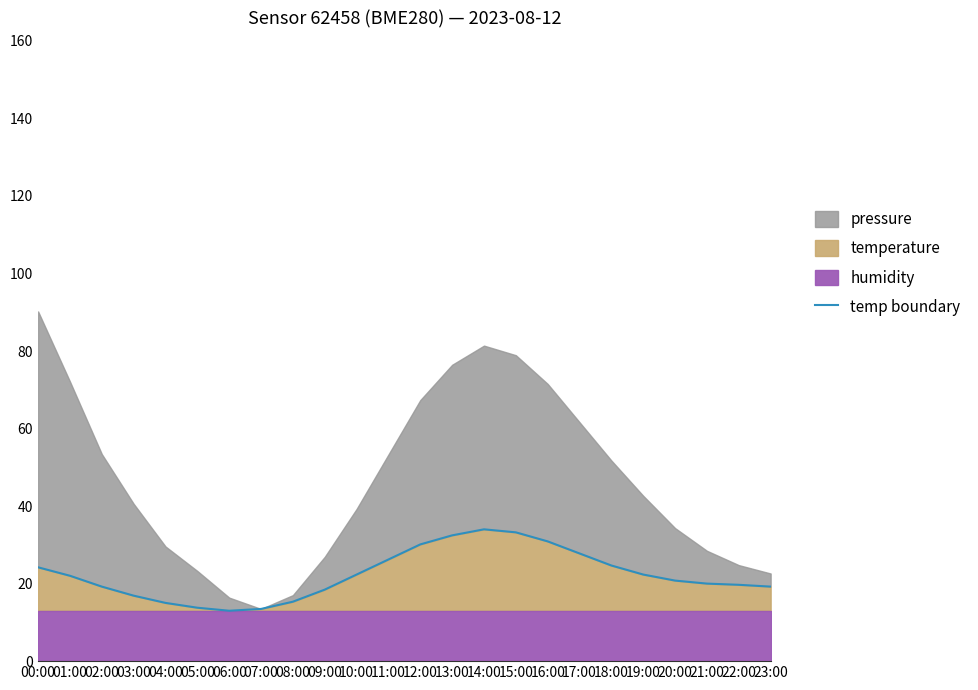

What is the value of the 19th point from the left?

24.7